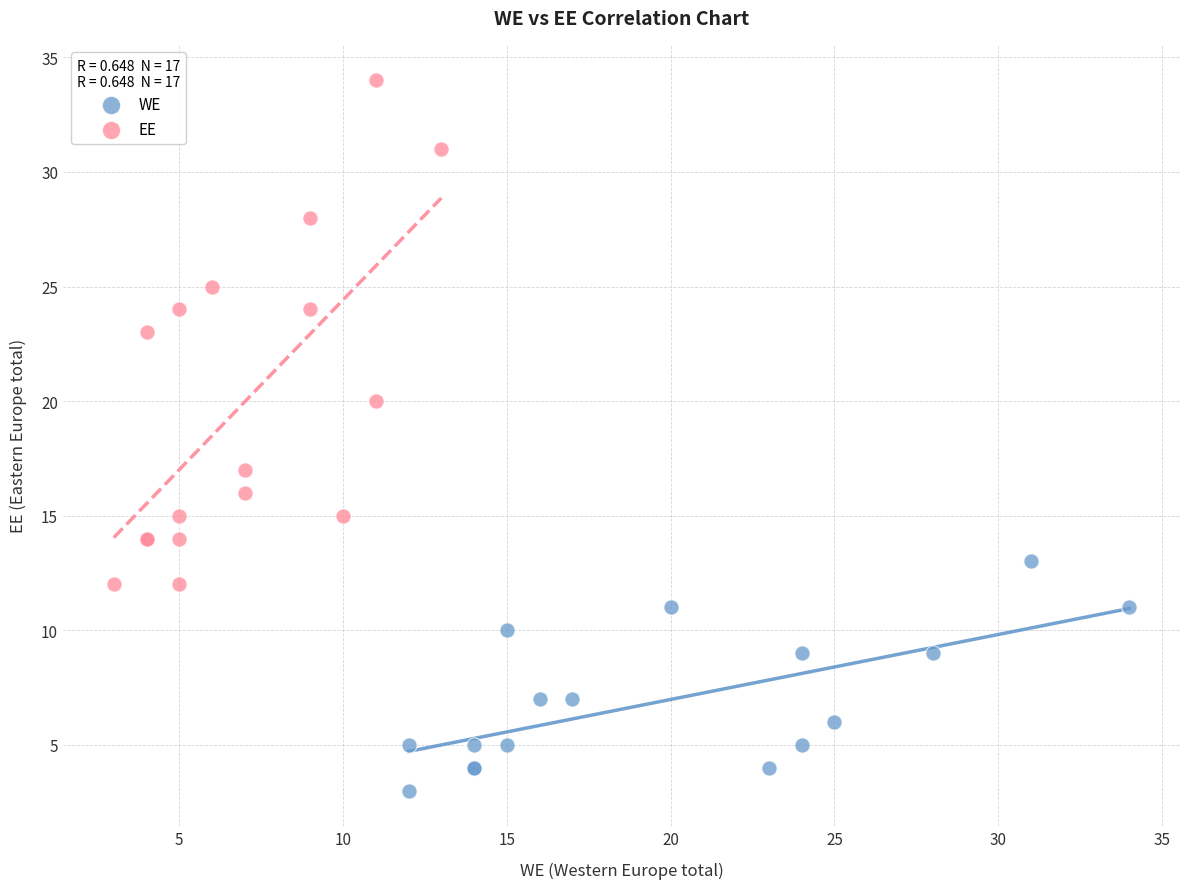

Which series has the widest spread of Y values?

EE